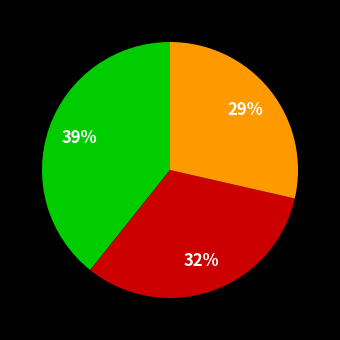

Is there a majority slice in this chart?

No